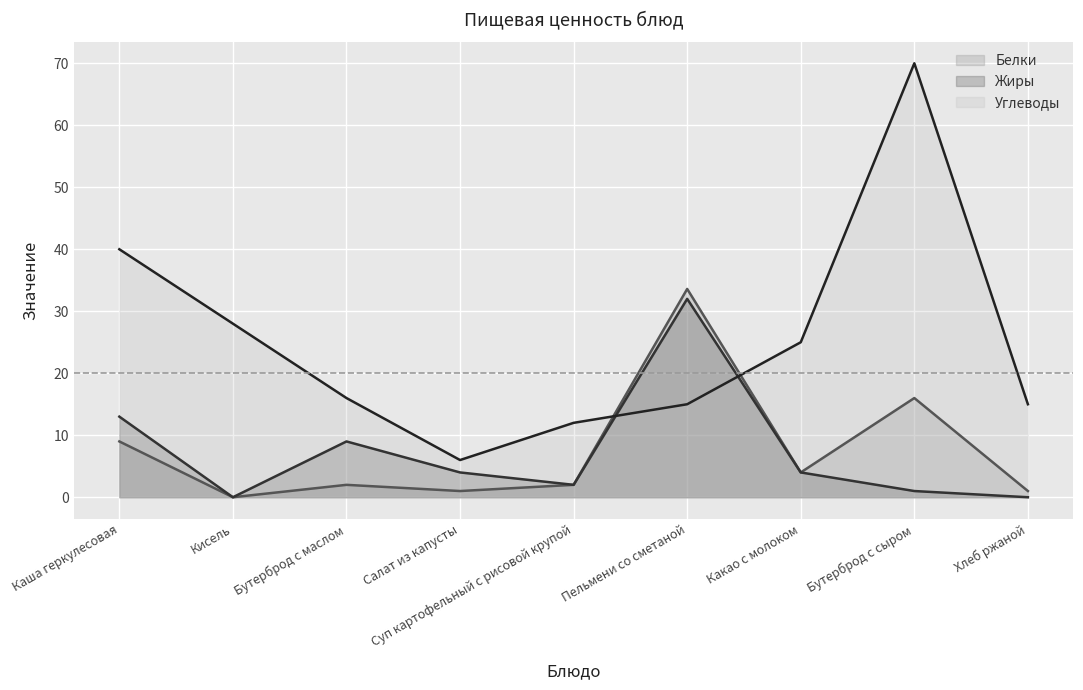

List the labels in order of Белки value, smallest first.

Кисель, Салат из капусты, Хлеб ржаной, Бутерброд с маслом, Суп картофельный с рисовой крупой, Какао с молоком, Каша геркулесовая, Бутерброд с сыром, Пельмени со сметаной